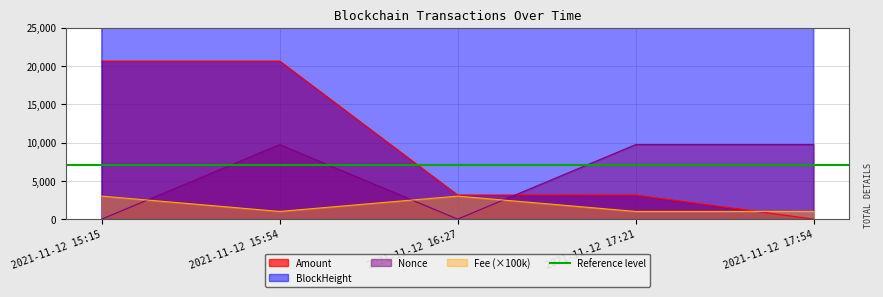

Is the value of Fee at 2021-11-12 15:15 greater than the value of Amount at 2021-11-12 17:21?

No